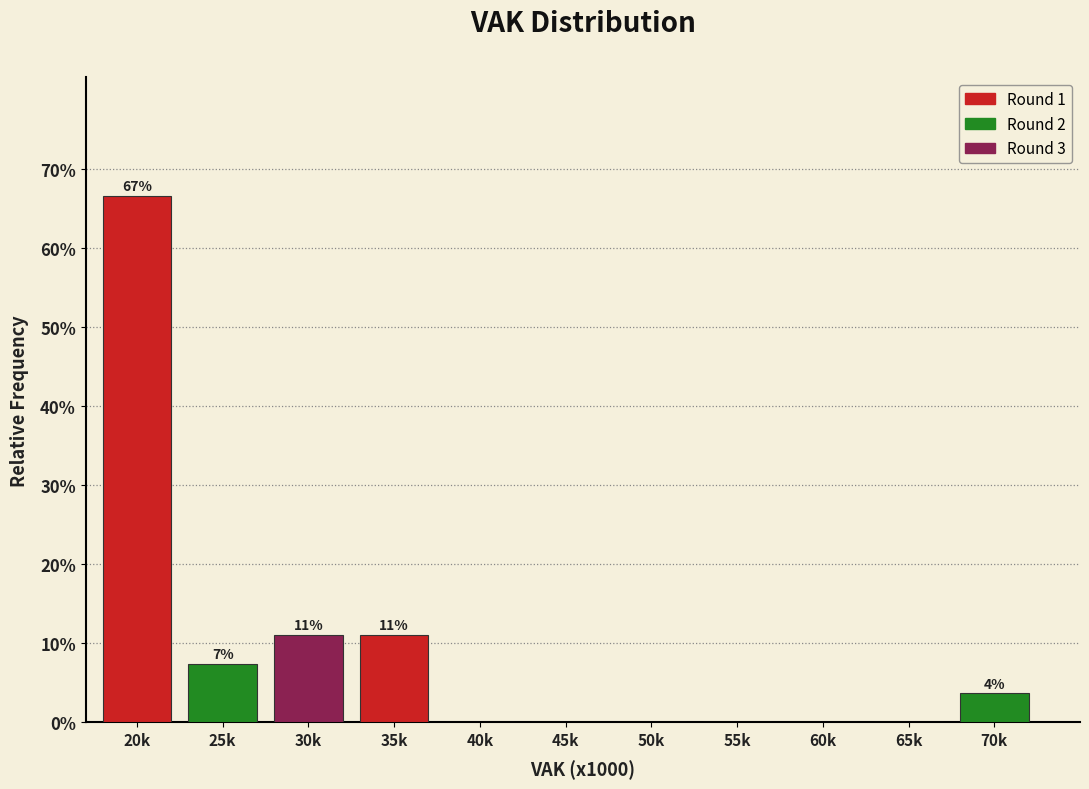

Reading right to left, what are all the values shown in this chart?

70k=3.7	65k=0.0	60k=0.0	55k=0.0	50k=0.0	45k=0.0	40k=0.0	35k=11.1	30k=11.1	25k=7.4	20k=66.7